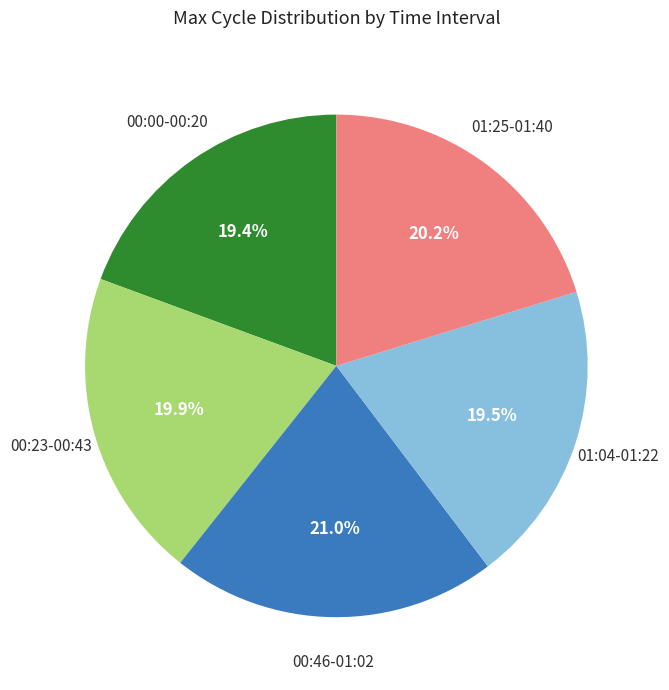

Is there a majority slice in this chart?

No